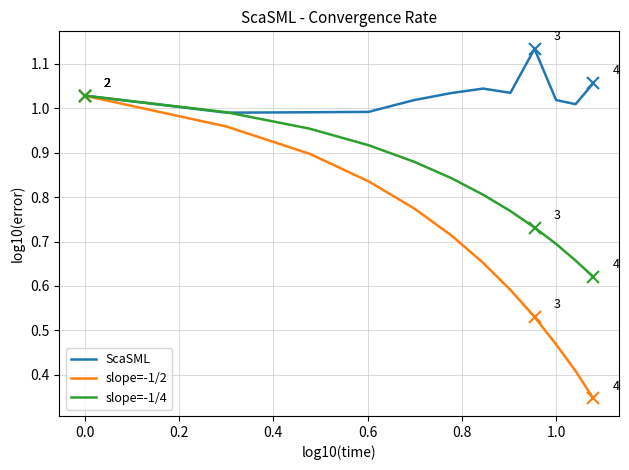

What is the difference between the maximum and minimum values in the ScaSML series?

0.1